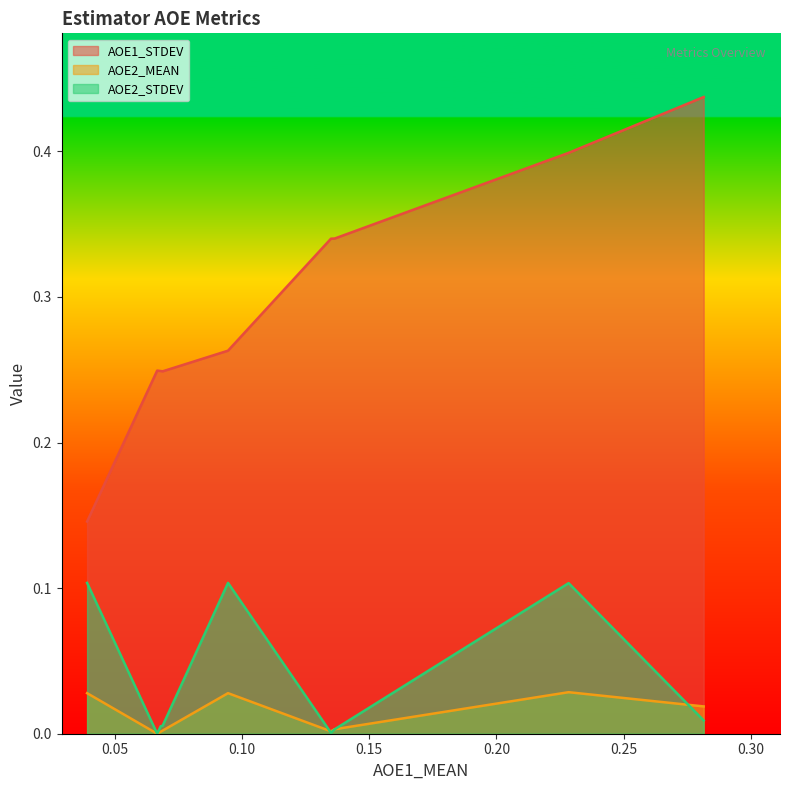

Does the chart display data point markers on the line(s)?

No